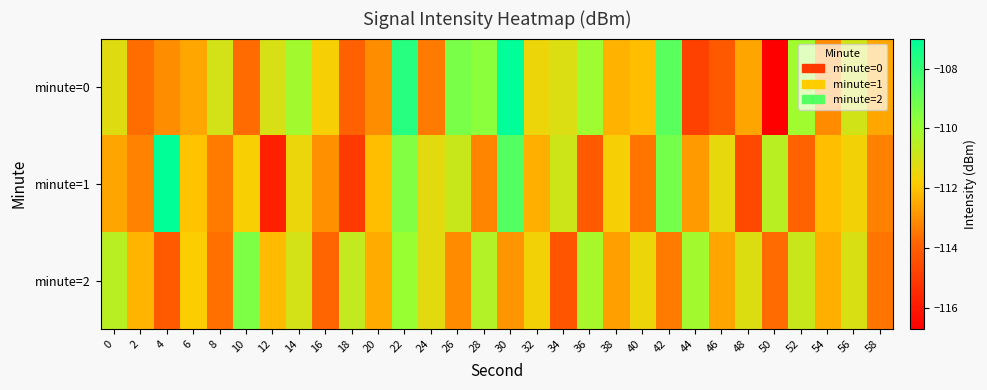

Reading left to right, transcribe all the data shown in this chart.

minute=0: 0=-111.2	2=-113.6	4=-113.1	6=-112.6	8=-111.0	10=-113.7	12=-111.1	14=-110.1	16=-111.7	18=-113.9	20=-113.1	22=-107.8	24=-113.4	26=-109.3	28=-109.7	30=-107.0	32=-111.5	34=-111.2	36=-110.0	38=-112.3	40=-112.1	42=-108.7	44=-114.8	46=-114.2	48=-112.6	50=-116.7	52=-110.0	54=-113.1	56=-110.9	58=-112.5
minute=1: 0=-112.6	2=-113.3	4=-107.1	6=-112.0	8=-113.4	10=-111.7	12=-115.8	14=-111.5	16=-113.0	18=-115.0	20=-112.1	22=-109.5	24=-111.3	26=-110.8	28=-113.2	30=-108.6	32=-112.4	34=-110.9	36=-114.1	38=-111.7	40=-113.5	42=-109.2	44=-112.8	46=-111.4	48=-114.6	50=-110.5	52=-113.9	54=-112.1	56=-111.6	58=-113.3
minute=2: 0=-110.5	2=-112.3	4=-114.1	6=-111.8	8=-113.6	10=-109.4	12=-112.2	14=-111.0	16=-113.8	18=-110.7	20=-112.5	22=-109.9	24=-111.3	26=-113.1	28=-110.4	30=-112.9	32=-111.6	34=-114.3	36=-110.2	38=-112.7	40=-111.5	42=-113.4	44=-110.1	46=-112.6	48=-111.2	50=-113.7	52=-110.8	54=-112.4	56=-111.1	58=-113.5